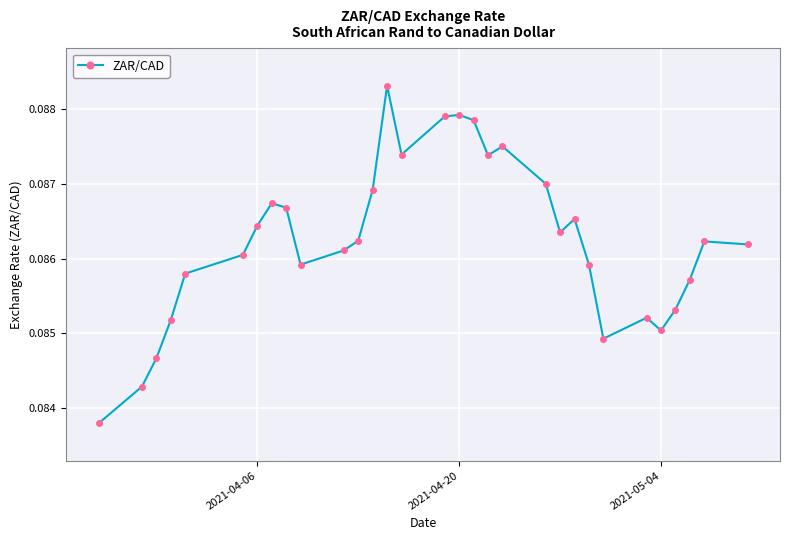

What is the sum of all values?

2.7